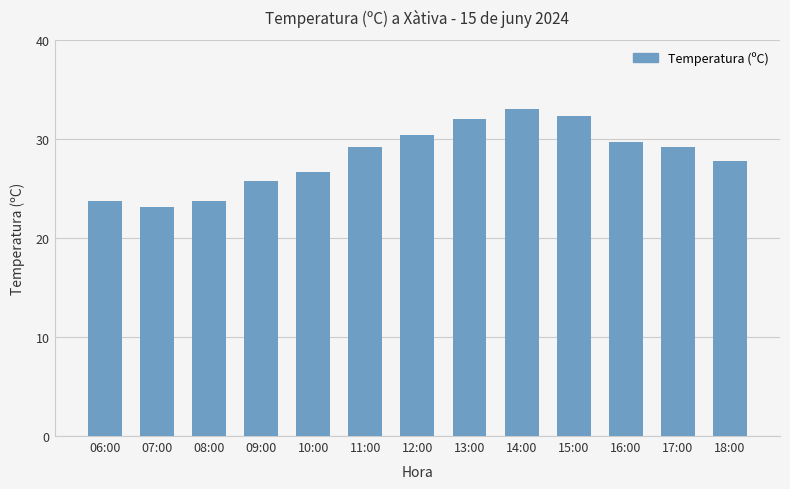

How many bars are there in total?

13